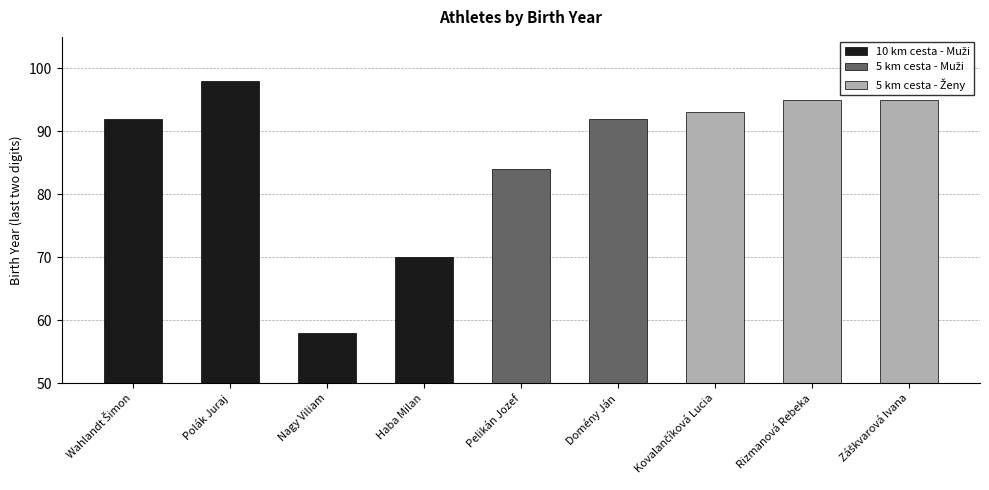

What position from the left is Polák Juraj?

2